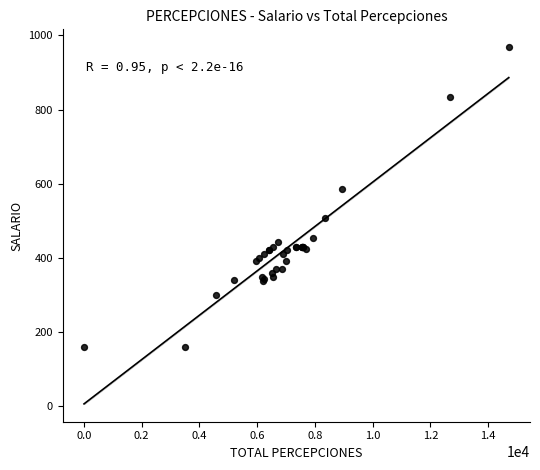

What Y value in the scatter plot is closest to 564?

587.1